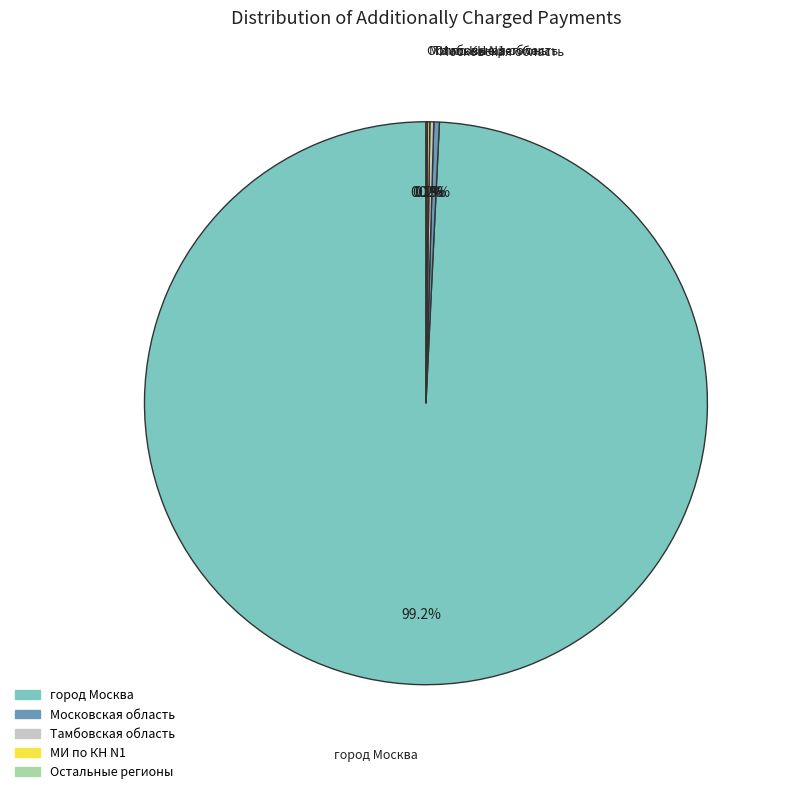

Is there a majority slice in this chart?

Yes